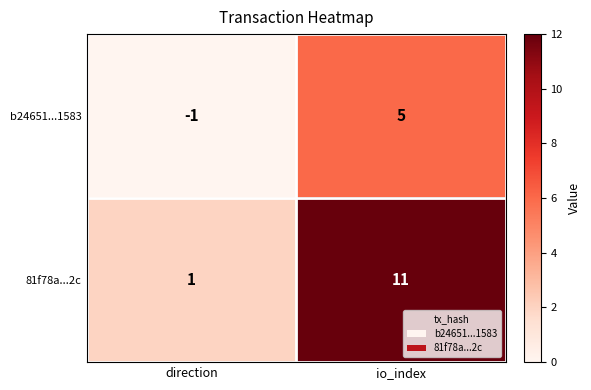

What is the difference between the highest and lowest values at io_index?

6